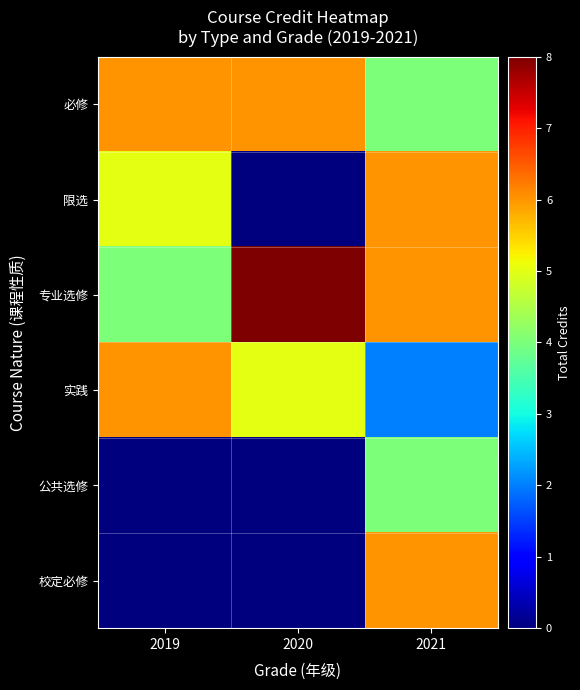

Which series has the largest range (max minus min)?

限选